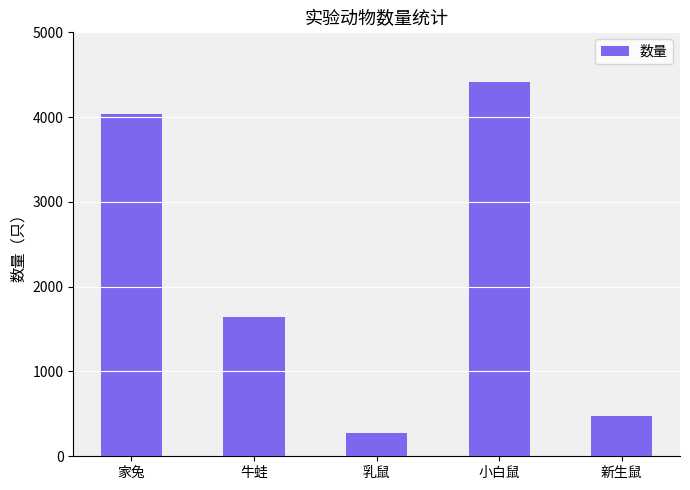

Read the value at 牛蛙, to the nearest 50.

1650